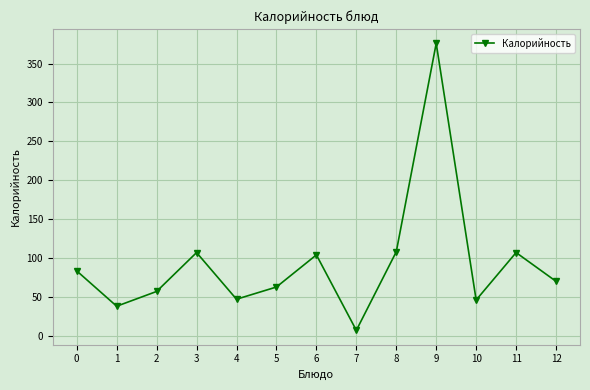

Which label corresponds to the largest value in the chart?

9